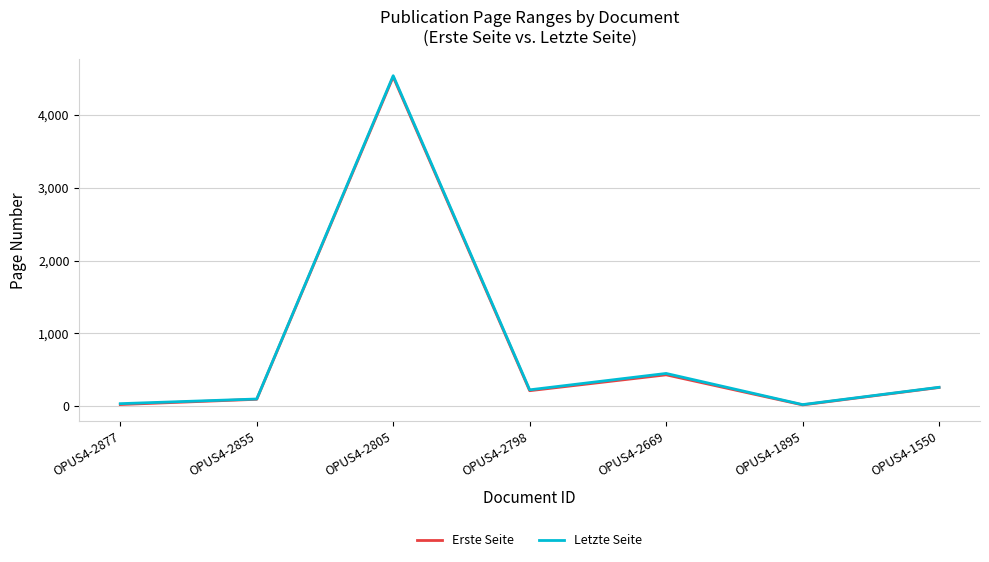

What is the spread (max minus min) of values at OPUS4-2669?

19